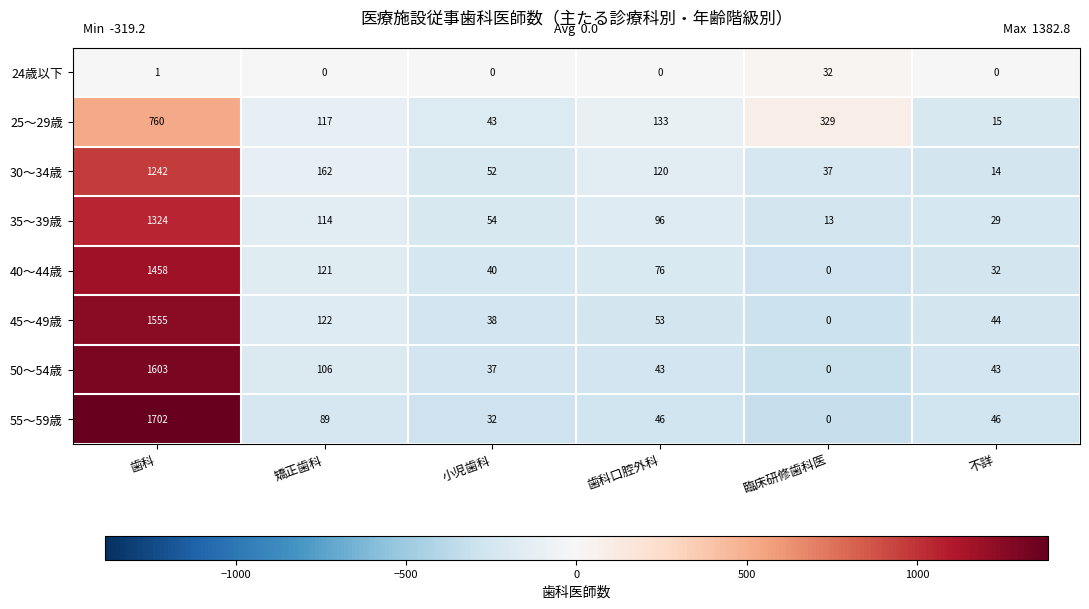

Count the number of categories in the chart.

6